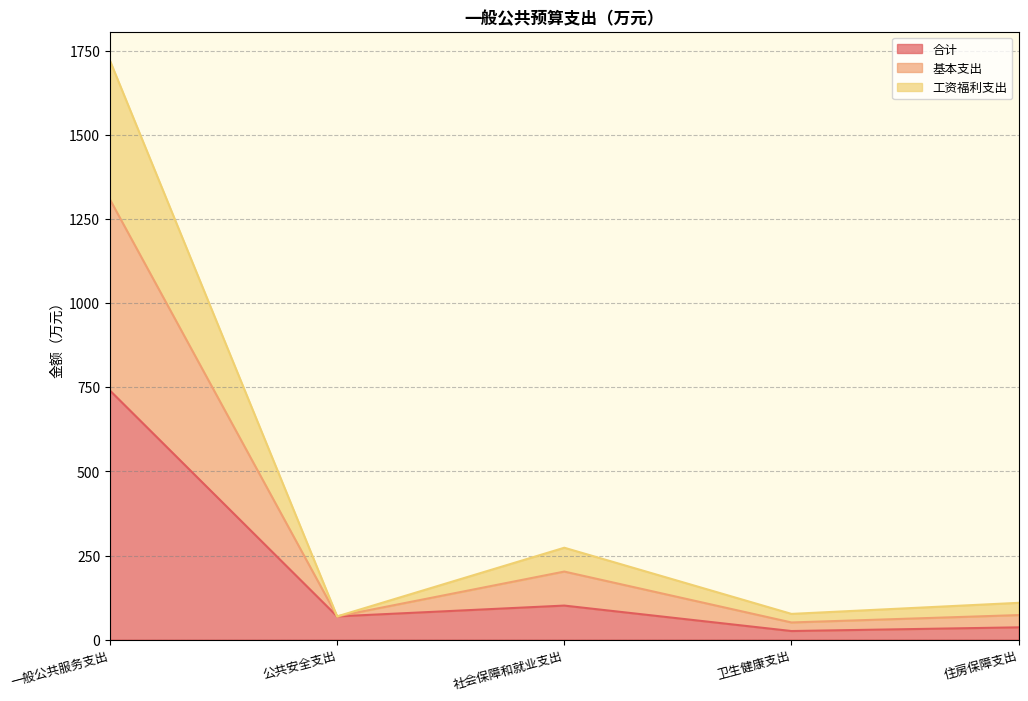

At which category is the sum across all series the highest?

一般公共服务支出